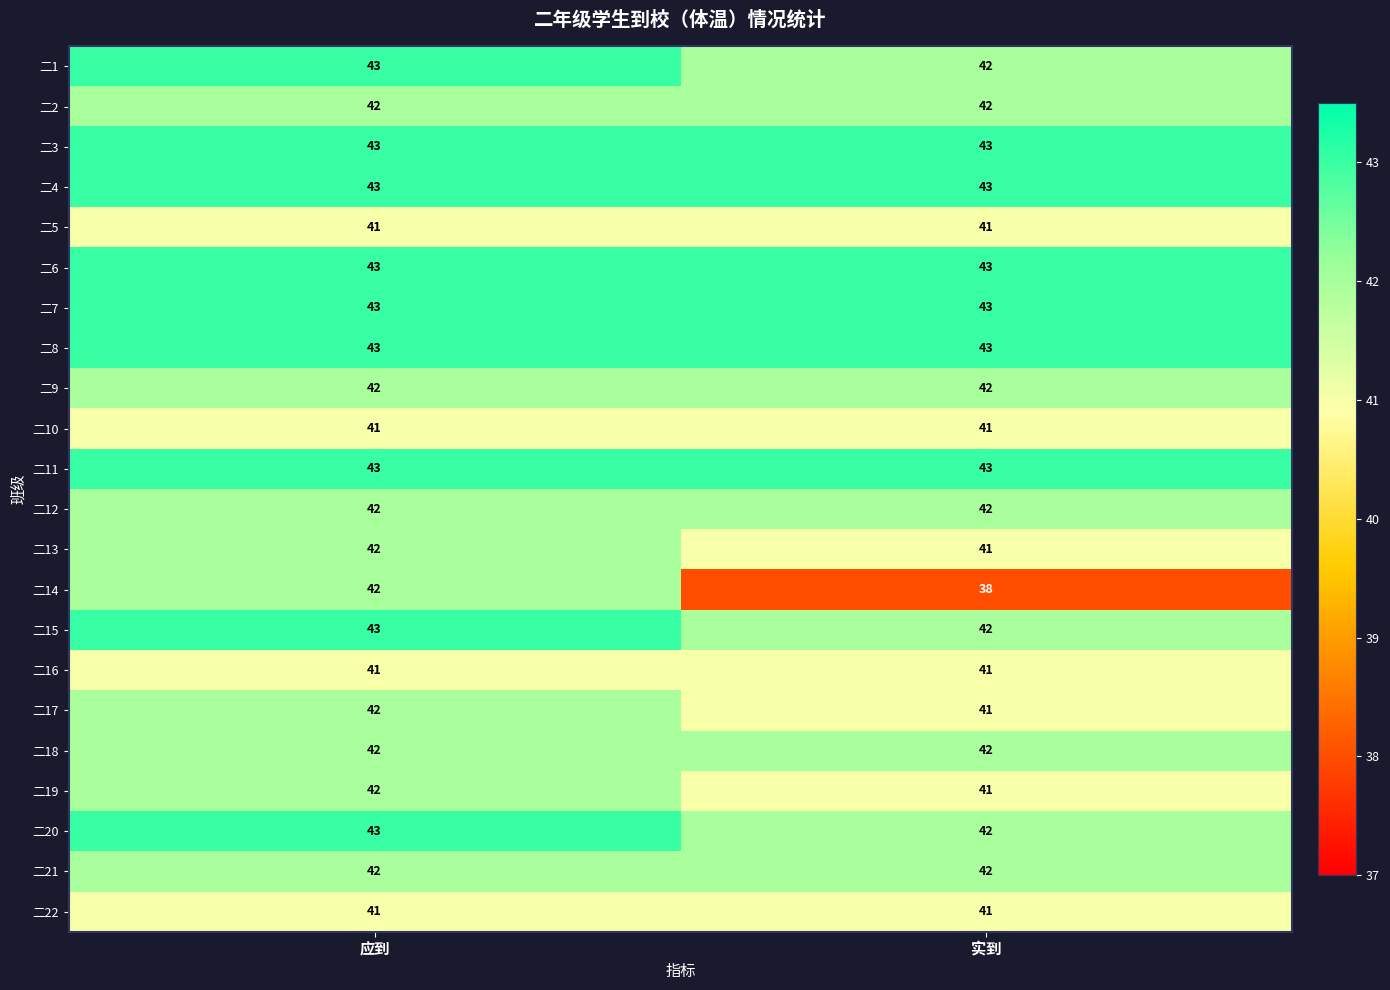

Is the value of 二20 at 实到 greater than the value of 二15 at 应到?

No